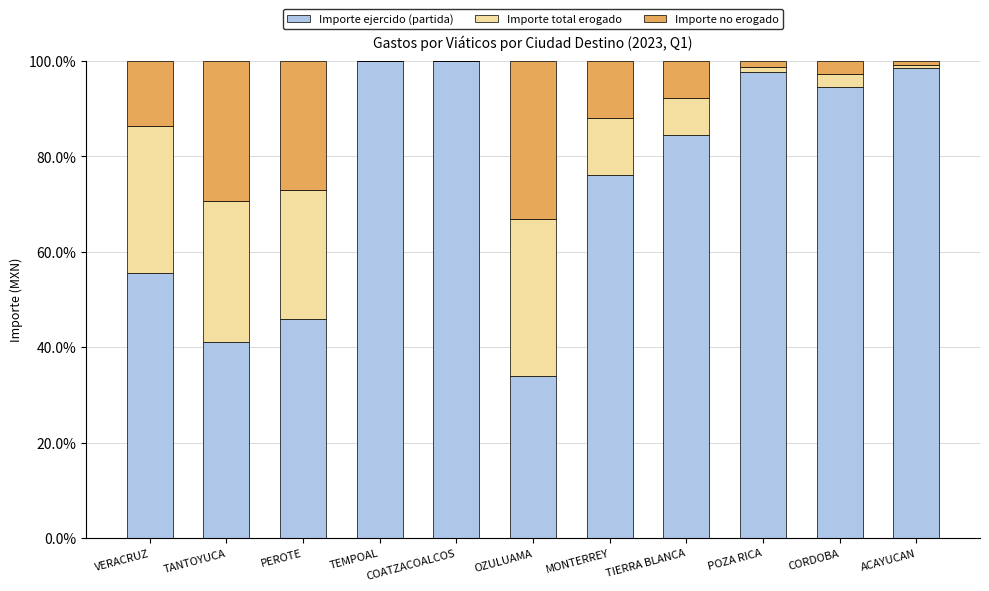

The value of Importe ejercido (partida) at OZULUAMA is 33.9. True or false?

True